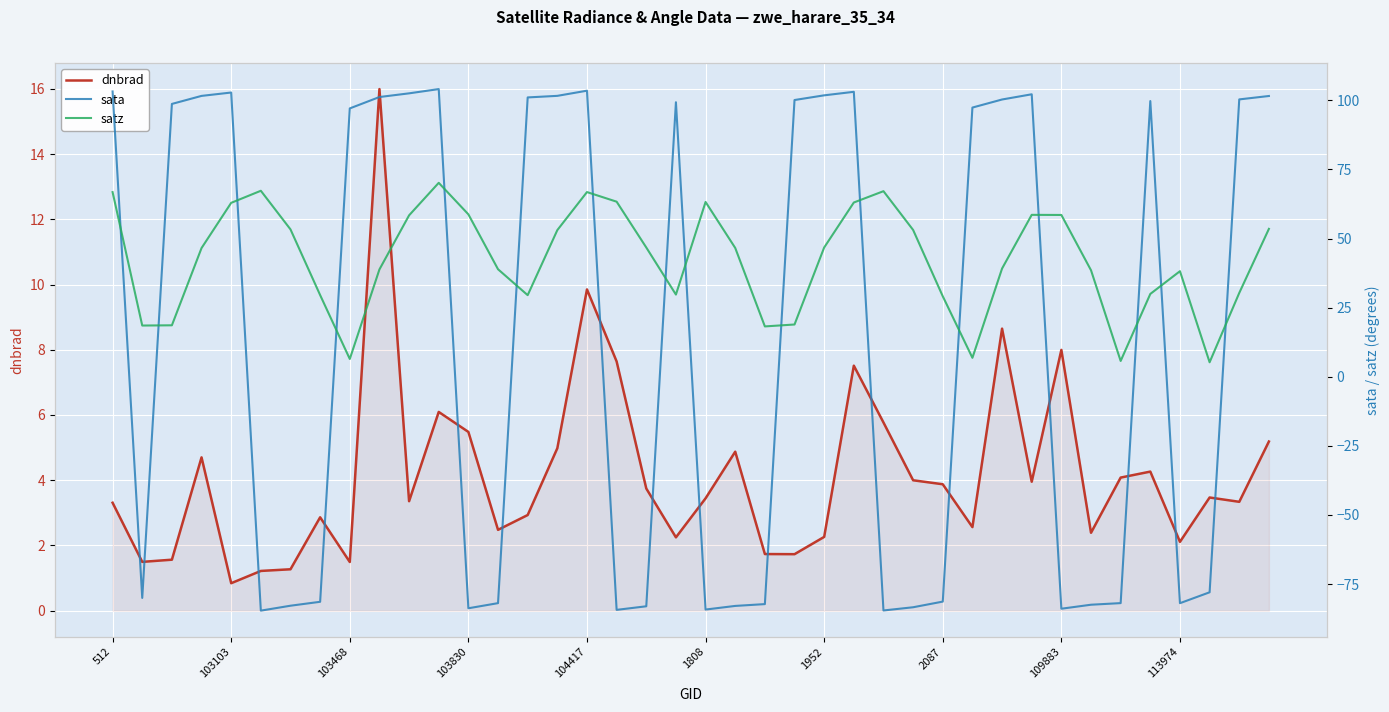

What is the value of the satz point at the 2nd from the left?

18.5